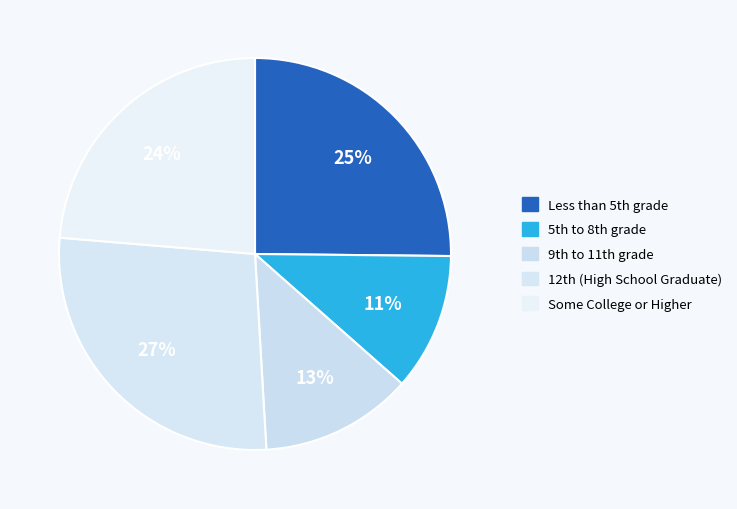

How many slices are in this pie chart?

5